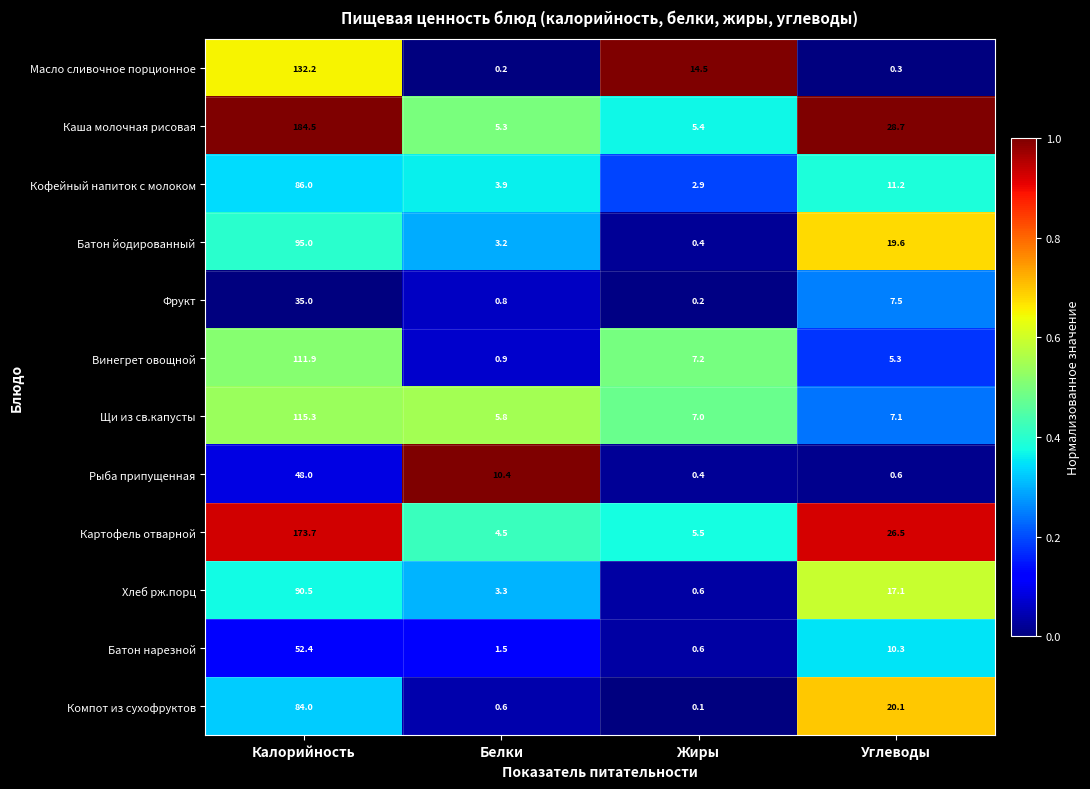

At which category does the chart reach its peak across all series?

Калорийность